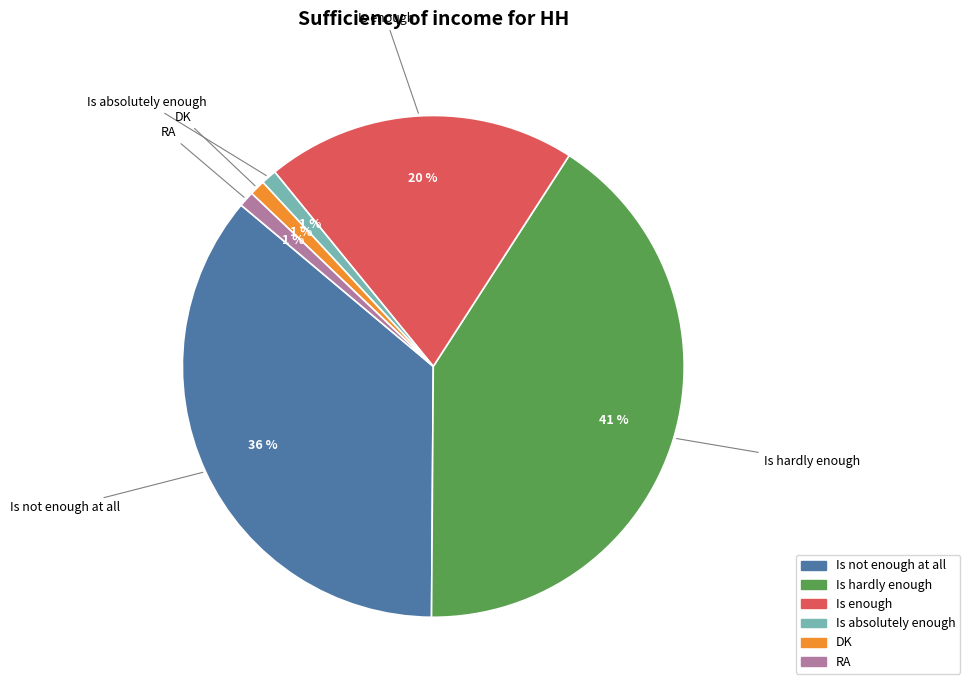

Is Is enough the majority of the pie?

No